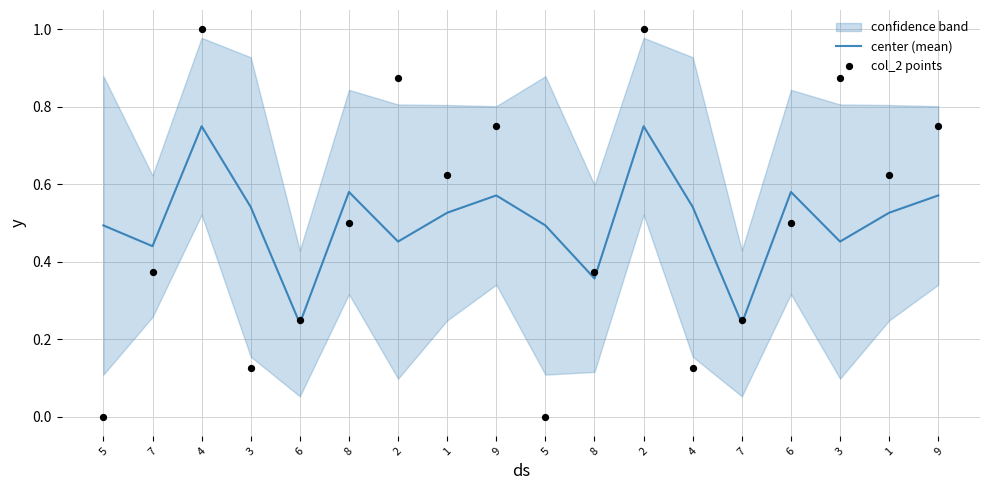

Which series has the largest total across all categories?

center (mean)